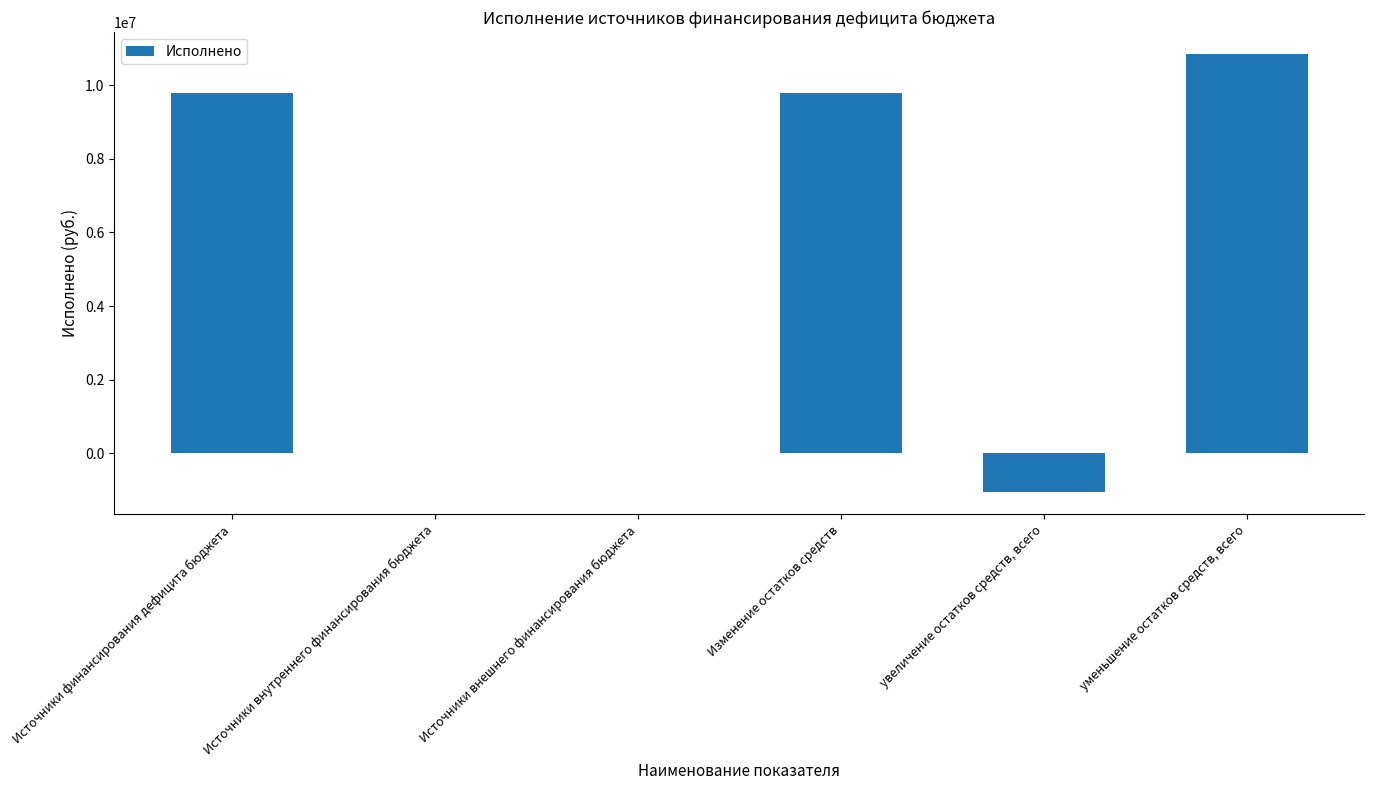

What is the sum of all values?

29378164.2